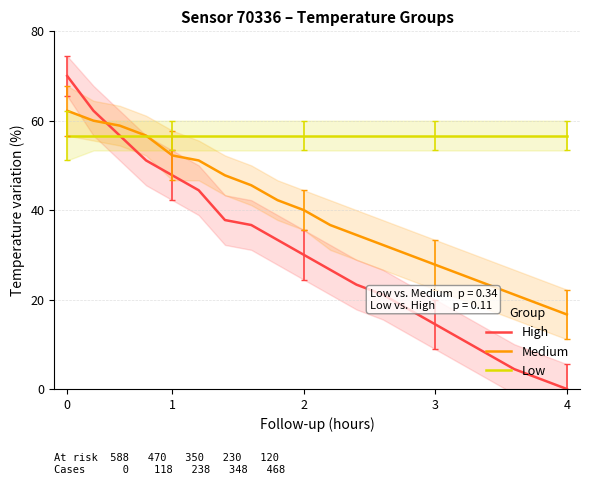

True or false: Low has more than 0 points higher than both neighbors.

False